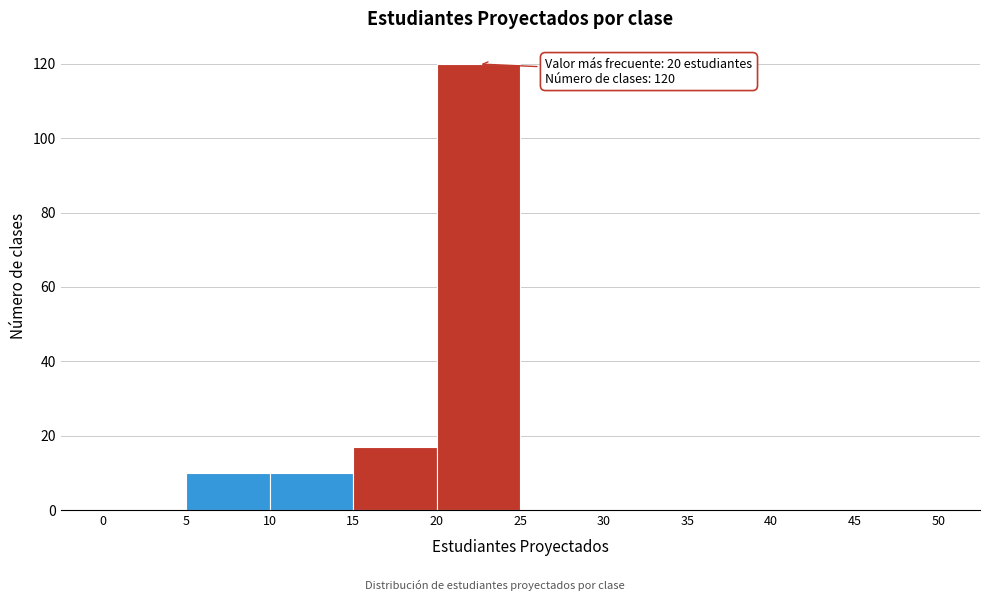

Over which range of the x-axis is the bar tallest?

20 to 25